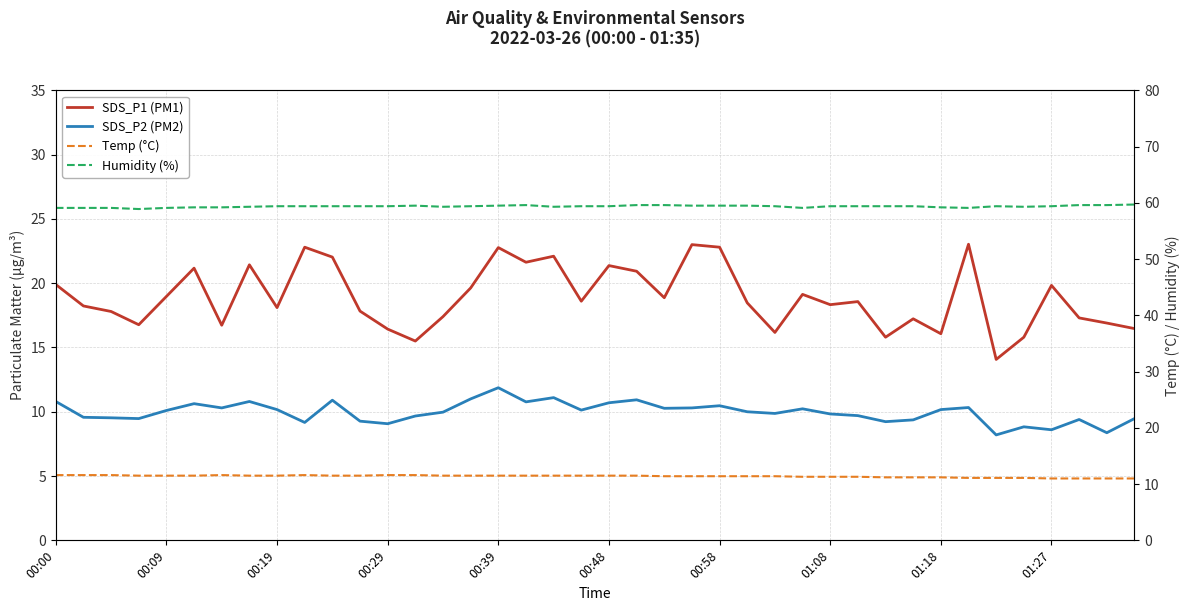

Rank the series by their maximum value, from highest to lowest.

Humidity (%), SDS_P1 (PM1), SDS_P2 (PM2), Temp (°C)